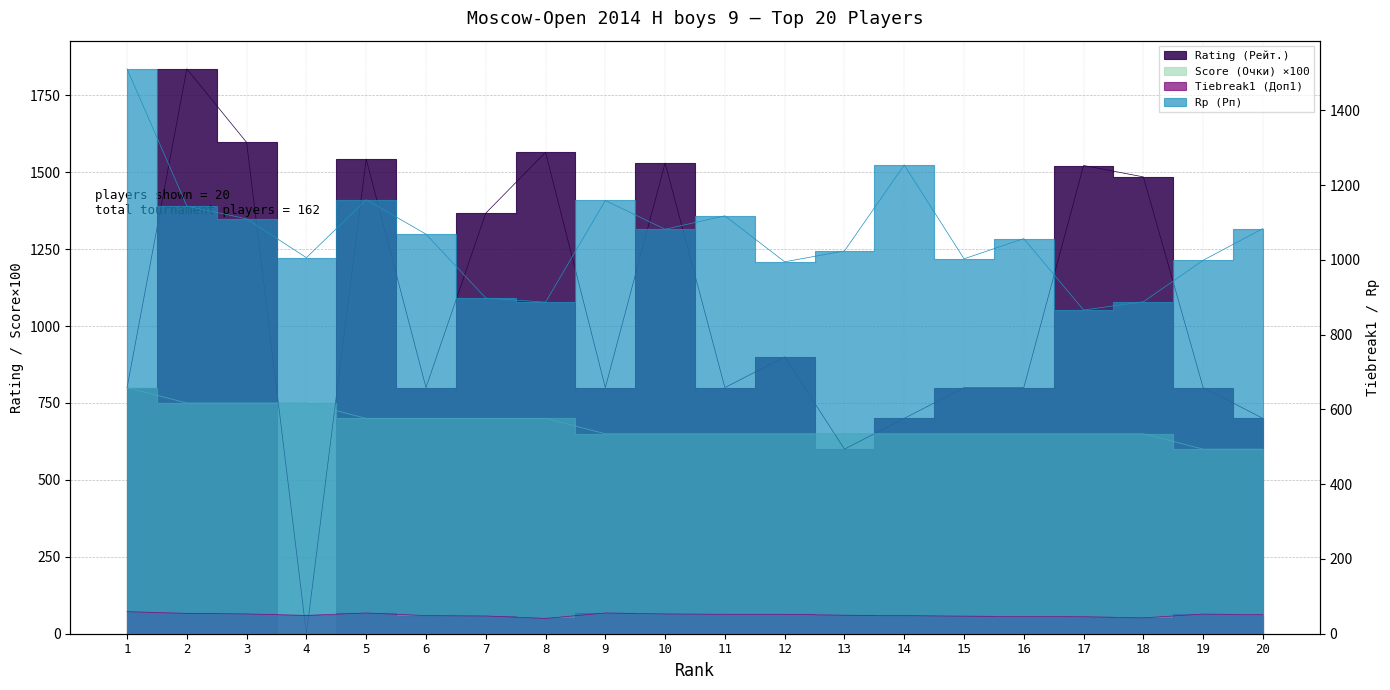

Which series has the widest spread of values?

Rating (Рейт.)